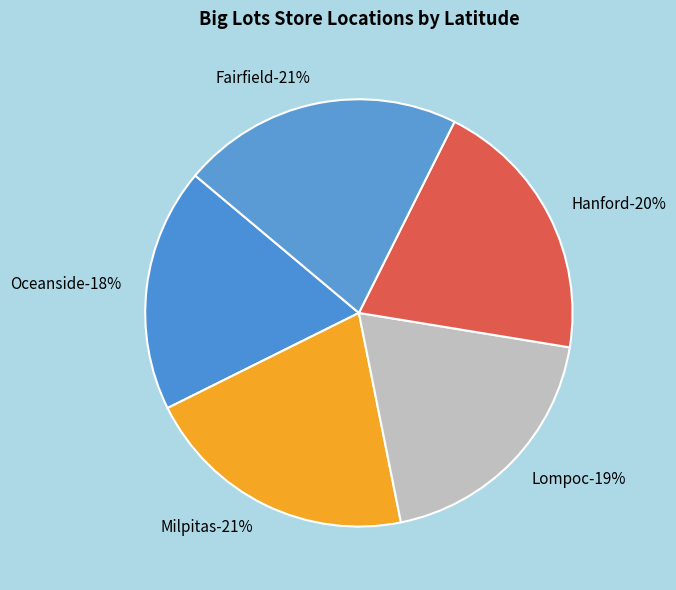

What is the largest slice in the pie chart?

Fairfield